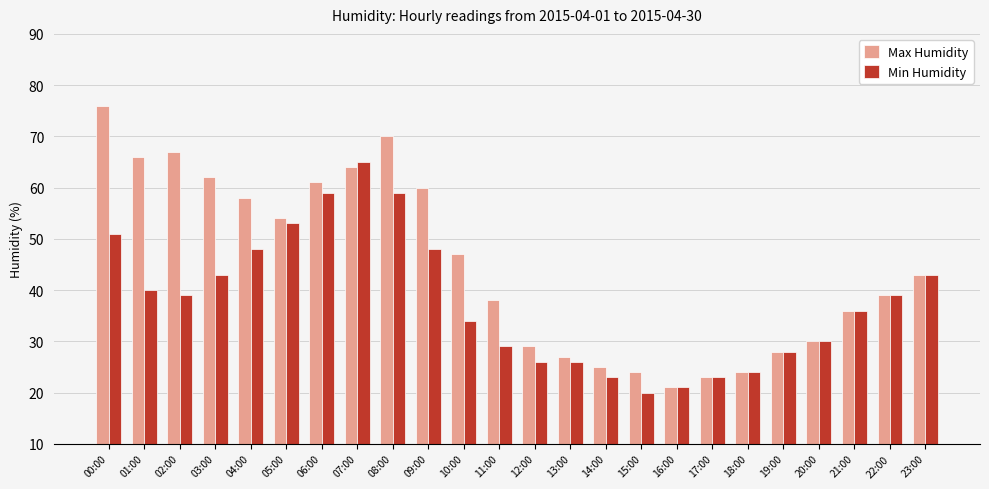

Reading right to left, transcribe all the data shown in this chart.

Max Humidity: 23:00=43	22:00=39	21:00=36	20:00=30	19:00=28	18:00=24	17:00=23	16:00=21	15:00=24	14:00=25	13:00=27	12:00=29	11:00=38	10:00=47	09:00=60	08:00=70	07:00=64	06:00=61	05:00=54	04:00=58	03:00=62	02:00=67	01:00=66	00:00=76
Min Humidity: 23:00=43	22:00=39	21:00=36	20:00=30	19:00=28	18:00=24	17:00=23	16:00=21	15:00=20	14:00=23	13:00=26	12:00=26	11:00=29	10:00=34	09:00=48	08:00=59	07:00=65	06:00=59	05:00=53	04:00=48	03:00=43	02:00=39	01:00=40	00:00=51